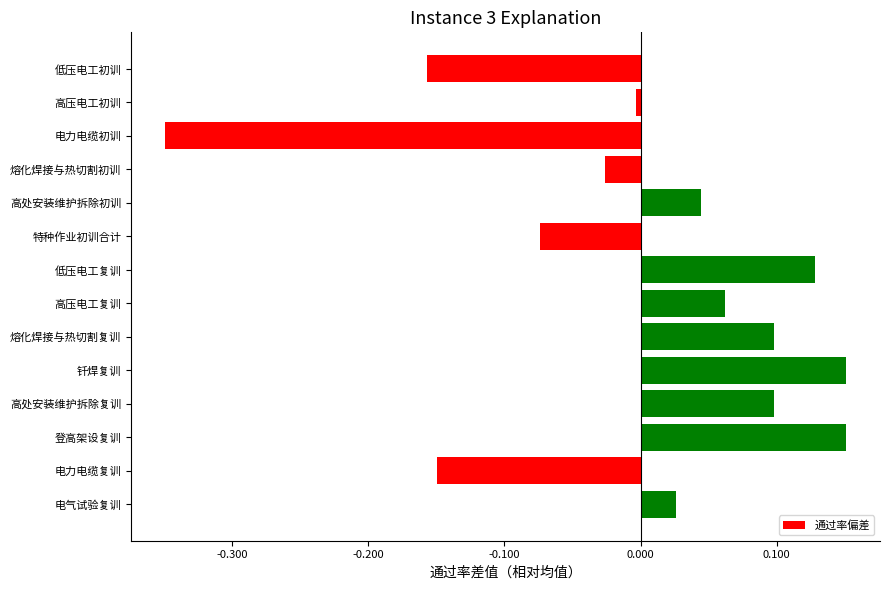

What is the label of the 14th bar from the bottom?

低压电工初训